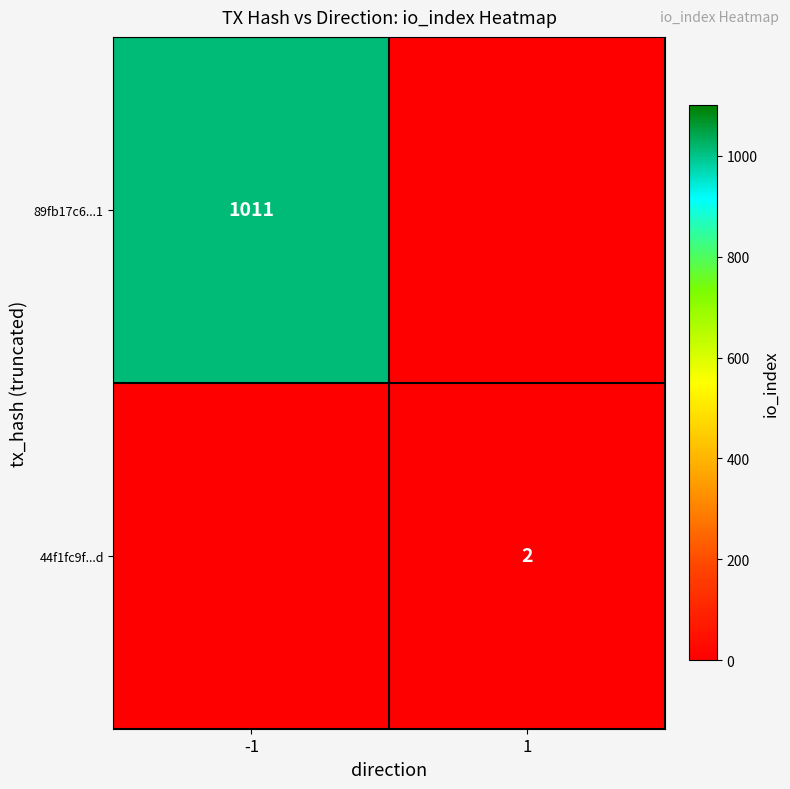

Is it true that 89fb17c6...1 equals 616.6 at -1?

False